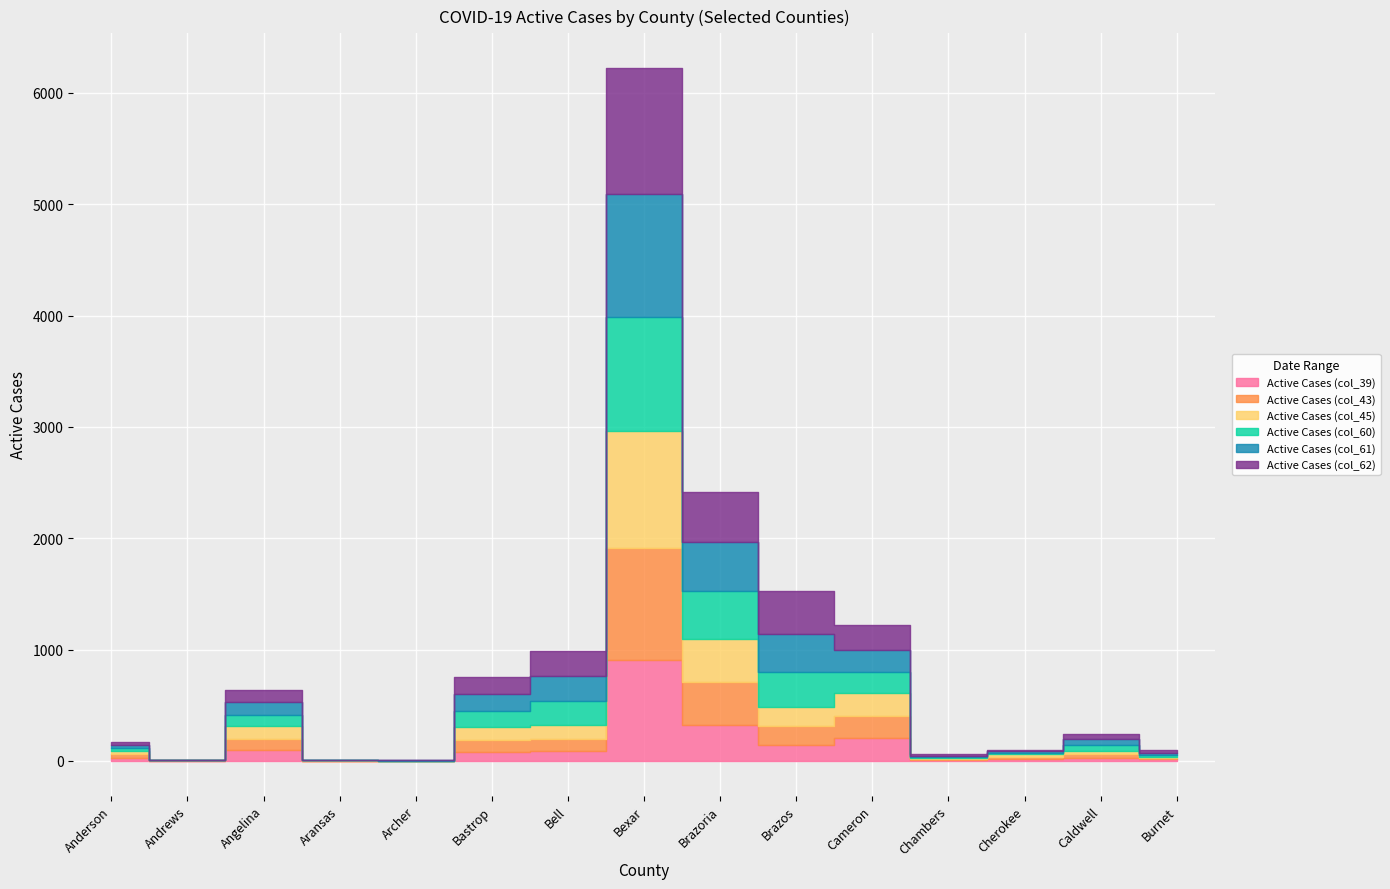

Which has a higher value, Brazos or Cameron?

Cameron